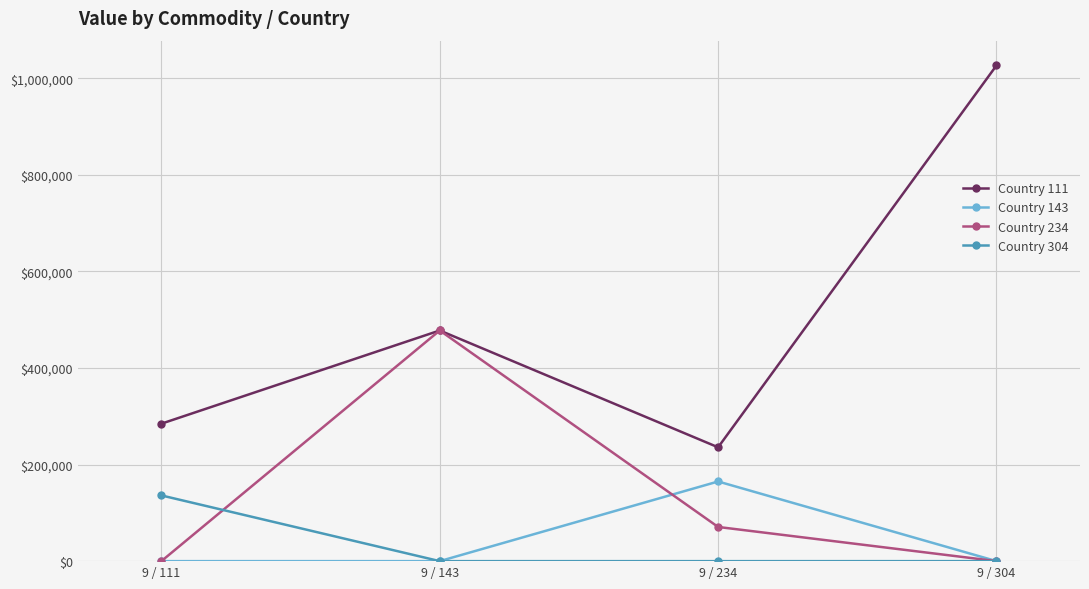

How many interior local peaks does the Country 143 series have?

1